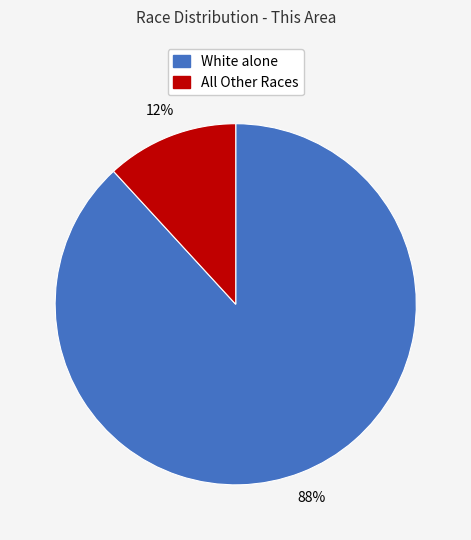

Is there a majority slice in this chart?

Yes